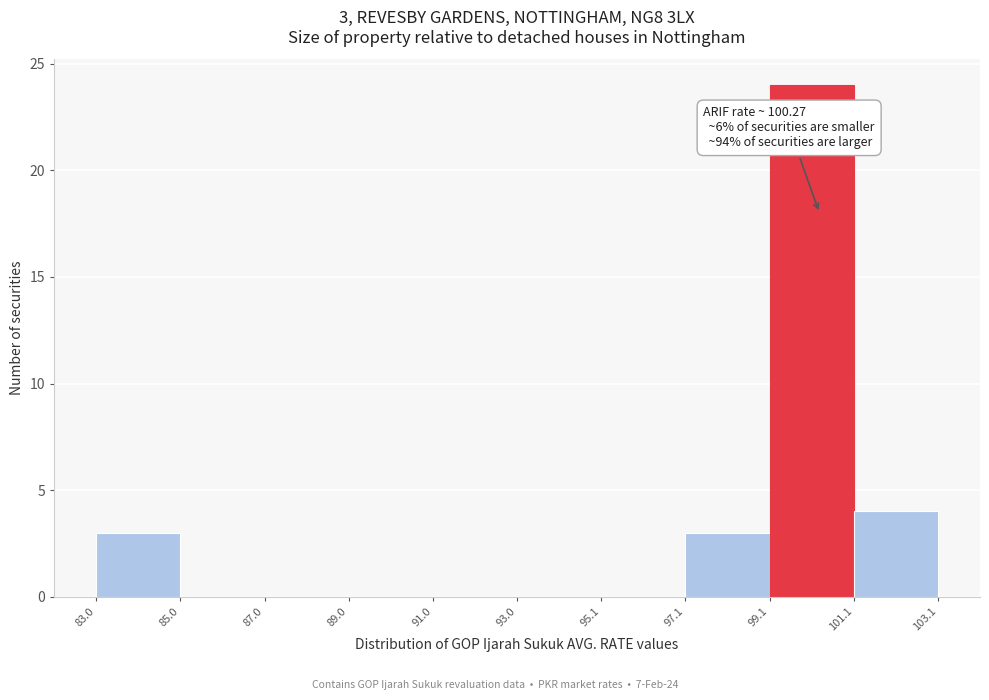

Which range on the x-axis has the tallest bar?

99.1 to 101.1